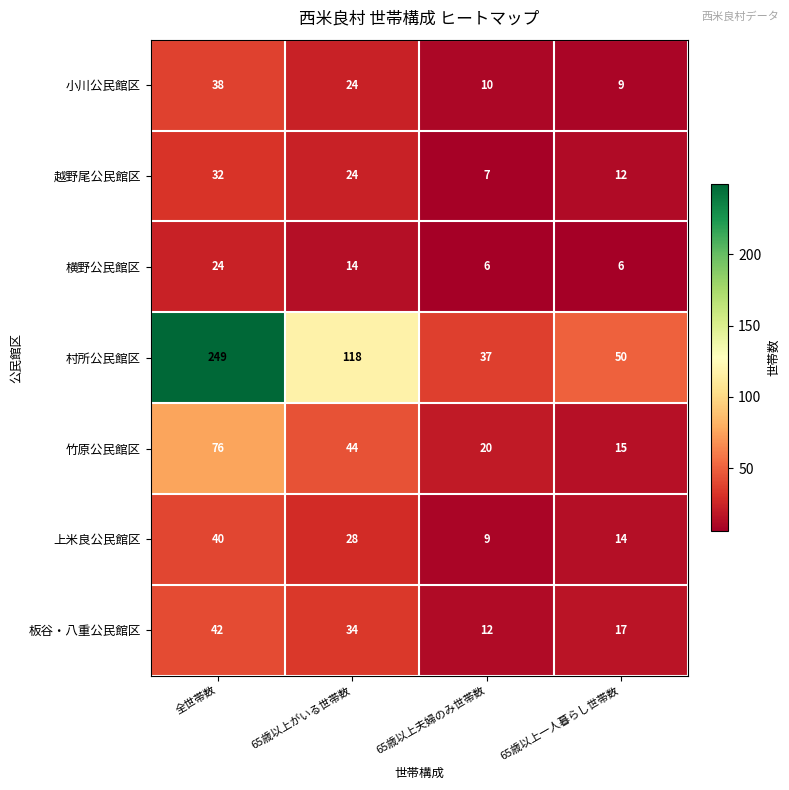

Reading left to right, transcribe all the data shown in this chart.

小川公民館区: 38	24	10	9
越野尾公民館区: 32	24	7	12
横野公民館区: 24	14	6	6
村所公民館区: 249	118	37	50
竹原公民館区: 76	44	20	15
上米良公民館区: 40	28	9	14
板谷・八重公民館区: 42	34	12	17